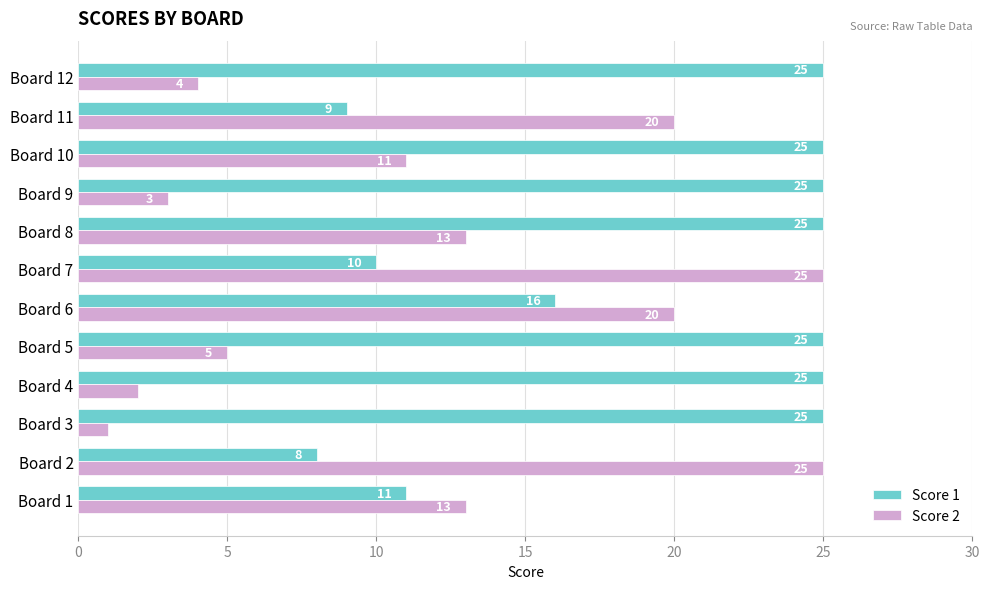

Rank the series by their average value, from highest to lowest.

Score 1, Score 2